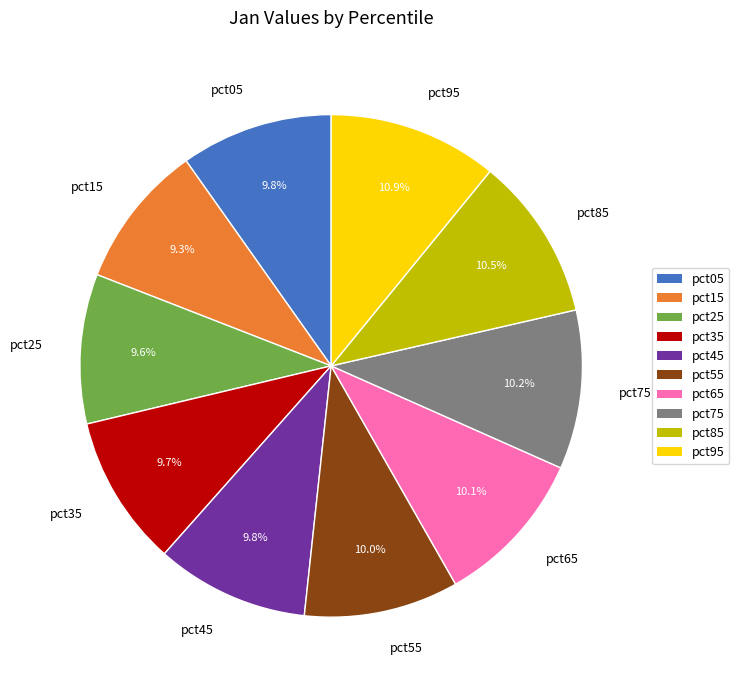

What percentage is the pct35 slice, to the nearest percent?

10%